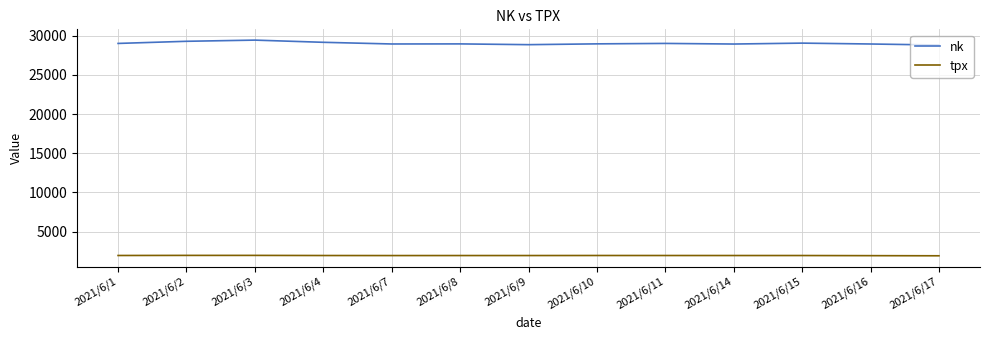

The value of nk at 2021/6/14 is 28941.5. True or false?

True